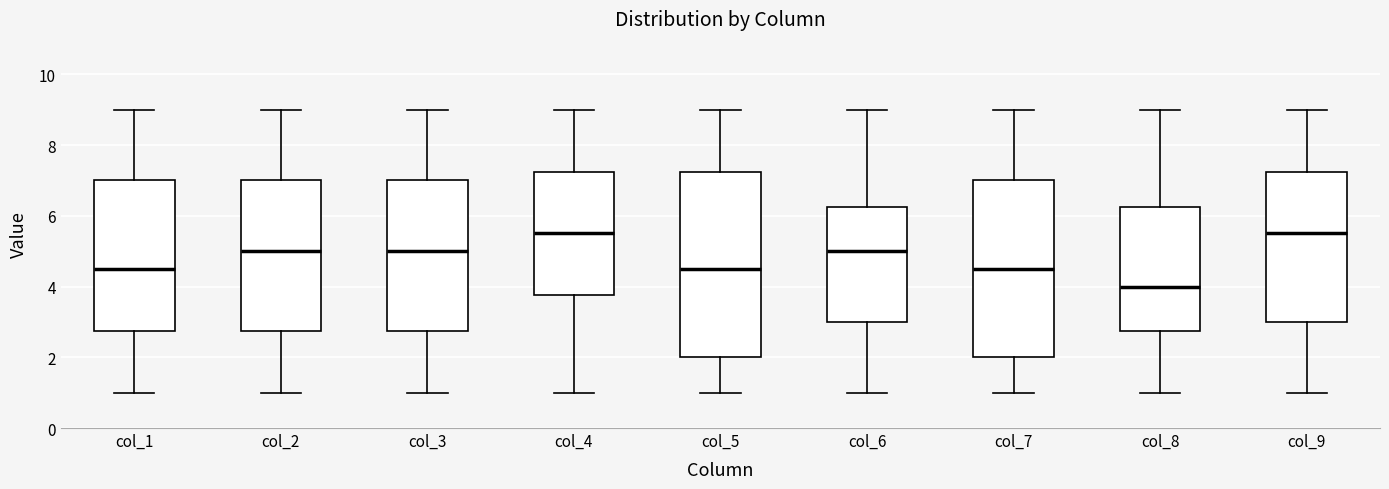

Where does the median line of the box for col_5 sit on the y-axis? The values are not printed on the chart, so give them approximately, as read against the axis.

4.6